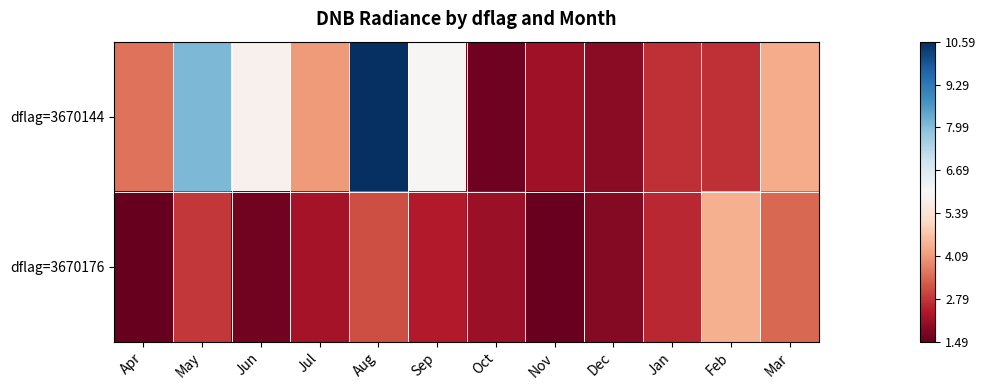

Reading left to right, list all the values displayed in this chart.

dflag=3670144: Apr=3.6	May=8.1	Jun=5.8	Jul=4.1	Aug=10.6	Sep=6.0	Oct=1.6	Nov=2.2	Dec=1.9	Jan=2.7	Feb=2.7	Mar=4.4
dflag=3670176: Apr=1.5	May=2.8	Jun=1.7	Jul=2.2	Aug=3.1	Sep=2.4	Oct=2.1	Nov=1.5	Dec=1.9	Jan=2.6	Feb=4.4	Mar=3.4